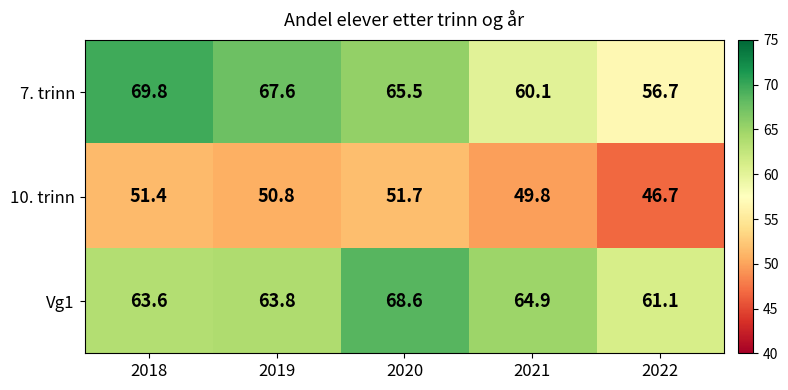

At which category is the sum across all series the highest?

2020